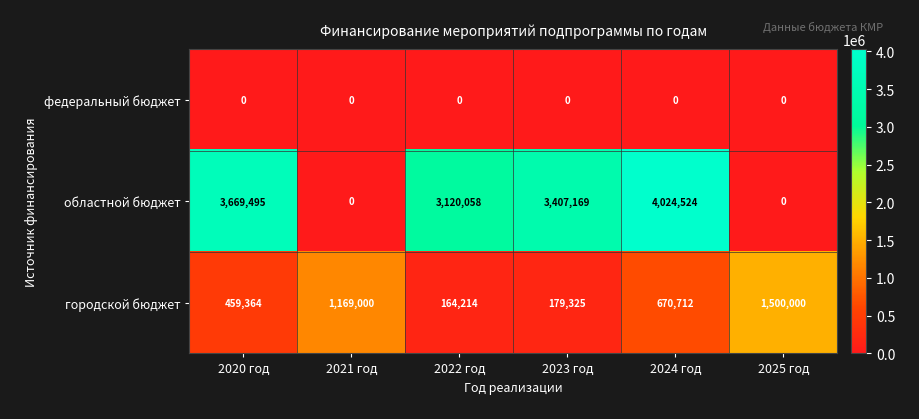

How many data points does each series have?

6